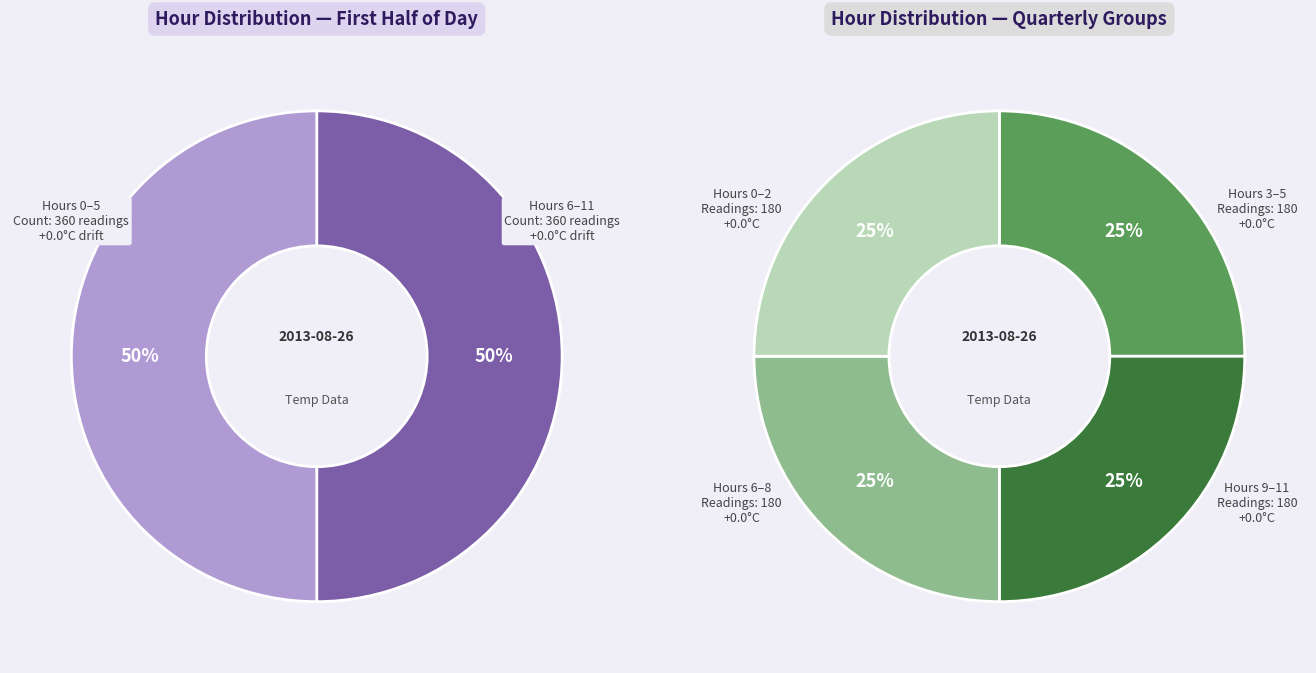

Approximately how many times larger is the value at Hour 5 compared to Hour 3?

1.0